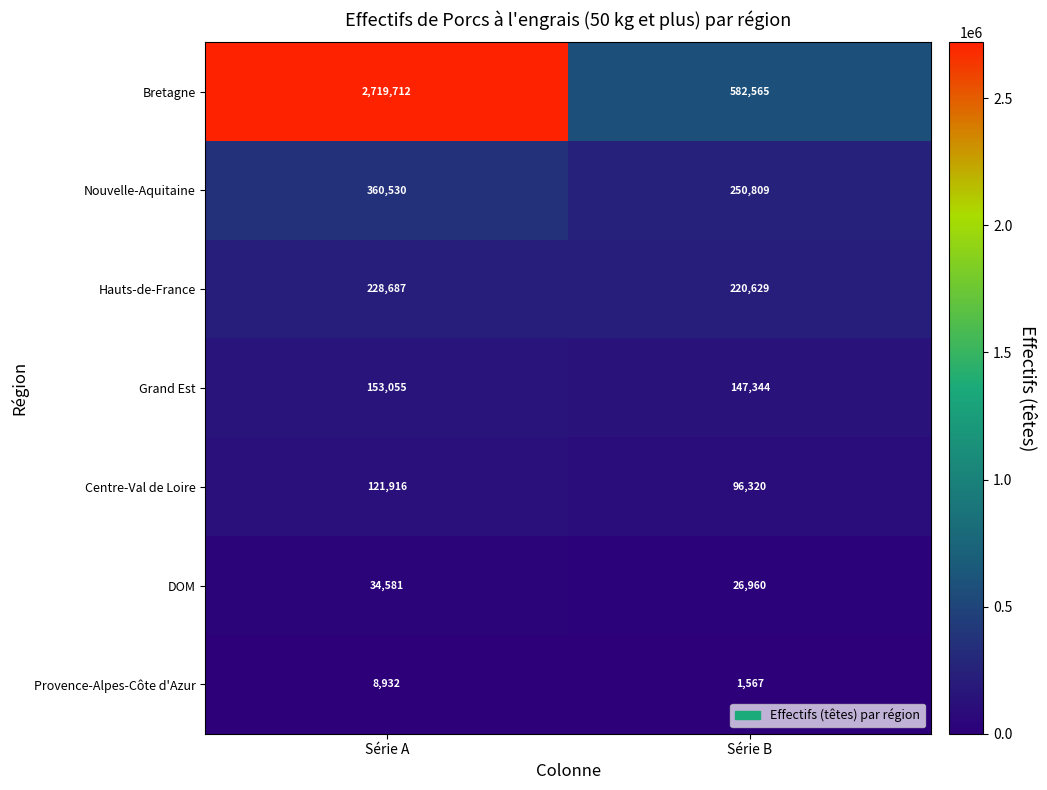

What is the sum of all DOM values?

61541